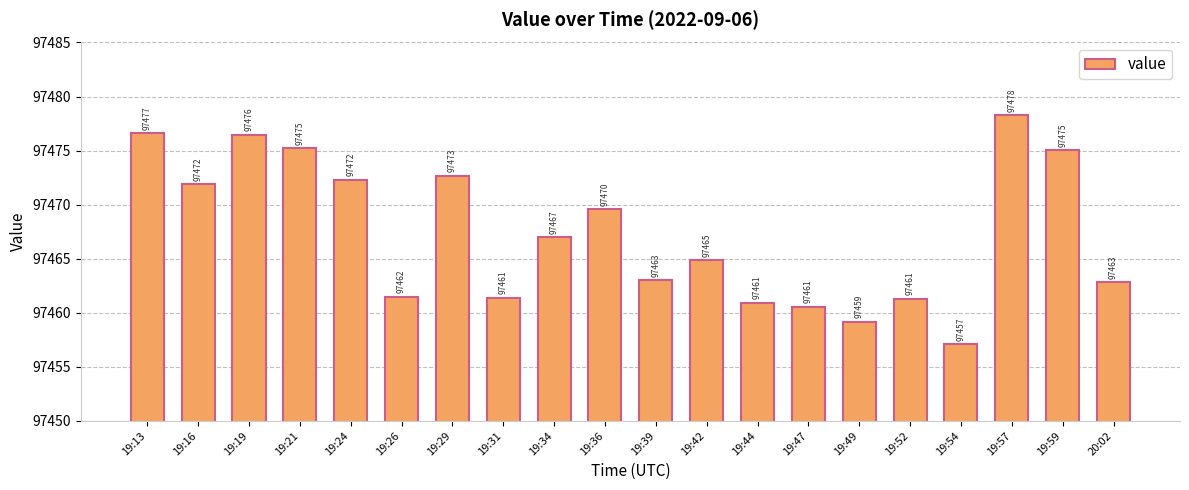

What is the smallest value displayed?

97457.1